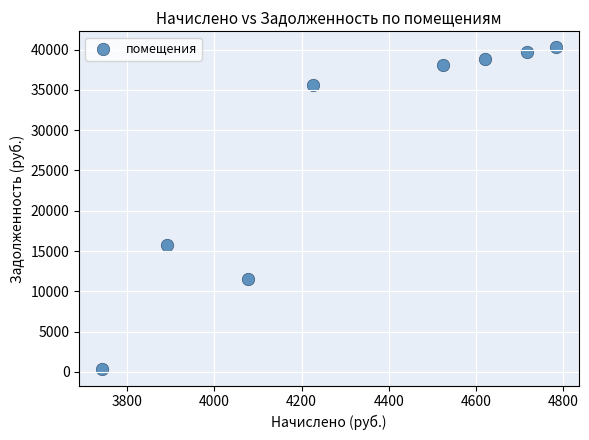

What is the range of X values (max minus min)?

1041.6